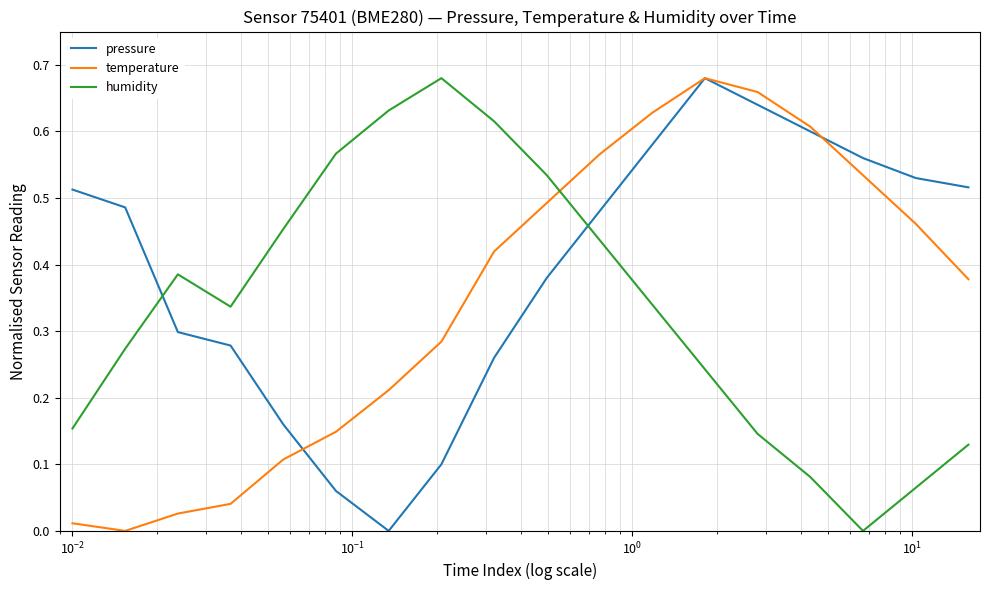

How many values in humidity are above zero?

17